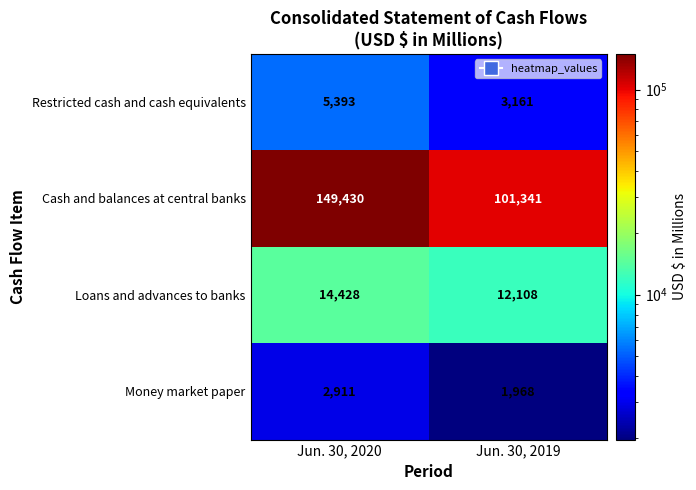

Reading left to right, what are all the values shown in this chart?

Restricted cash and cash equivalents: Jun. 30, 2020=5393	Jun. 30, 2019=3161
Cash and balances at central banks: Jun. 30, 2020=149430	Jun. 30, 2019=101341
Loans and advances to banks: Jun. 30, 2020=14428	Jun. 30, 2019=12108
Money market paper: Jun. 30, 2020=2911	Jun. 30, 2019=1968